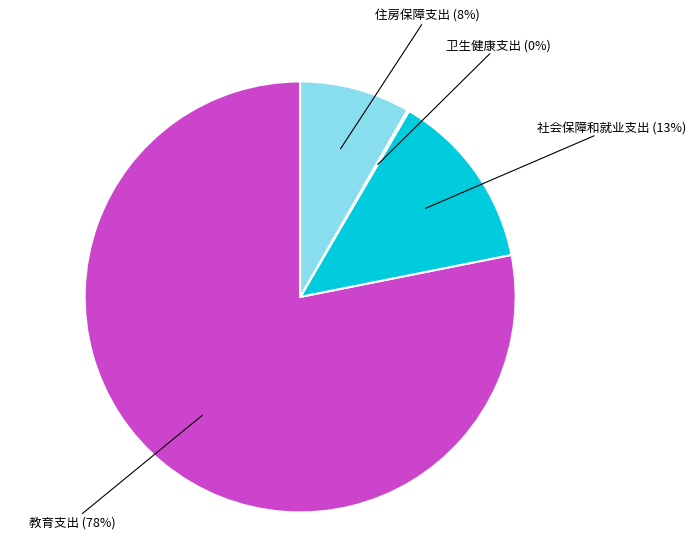

To the nearest percent, what percentage of the pie is 住房保障支出?

8%